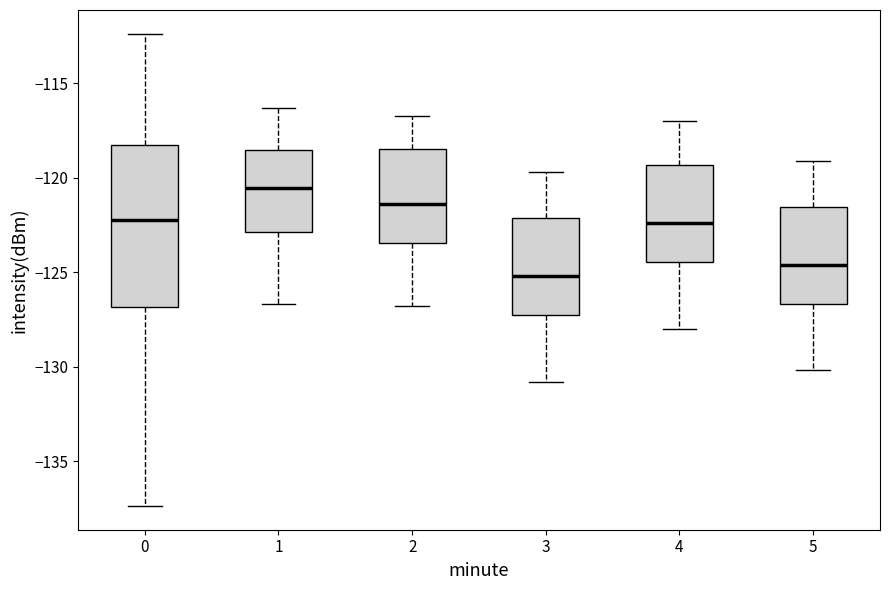

Reading left to right, transcribe this box plot: for each box, give where its median line is, the range the box spans, and where its two whiskers end, as read against the y-axis. The values are not printed on the chart, so give them approximately, as read against the axis.

0: median -122.0, box -127.0 to -118.5, whiskers -137.5 to -112.5
1: median -120.5, box -123.0 to -118.5, whiskers -126.5 to -116.5
2: median -121.5, box -123.5 to -118.5, whiskers -127.0 to -116.5
3: median -125.0, box -127.5 to -122.0, whiskers -131.0 to -119.5
4: median -122.5, box -124.5 to -119.5, whiskers -128.0 to -117.0
5: median -124.5, box -126.5 to -121.5, whiskers -130.0 to -119.0